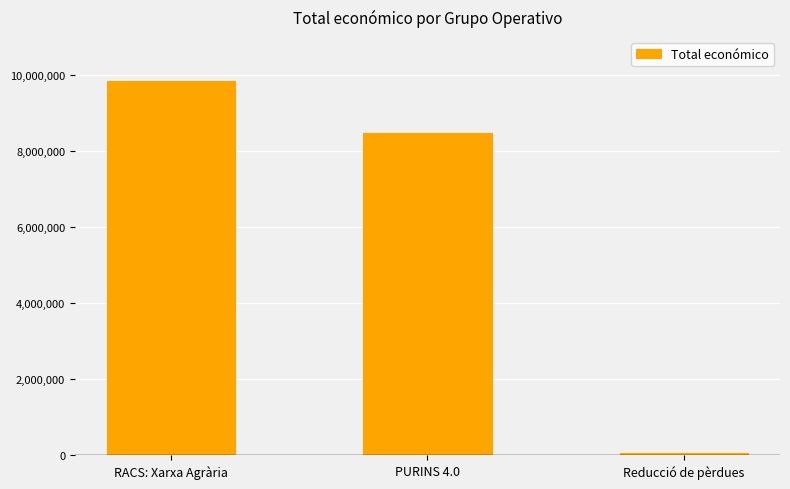

Is it true that the value at RACS: Xarxa Agrària is 9847932?

True